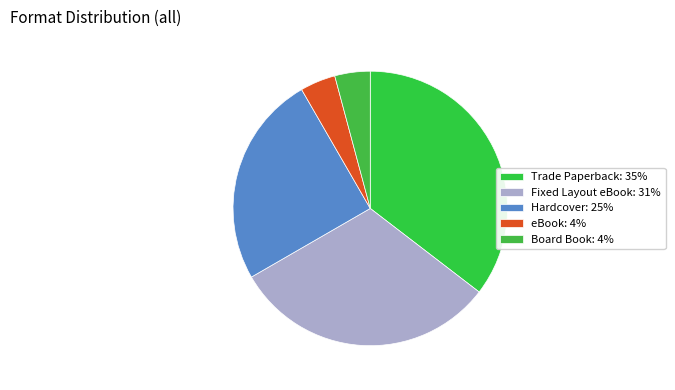

Does Trade Paperback account for over 50% of the chart?

No